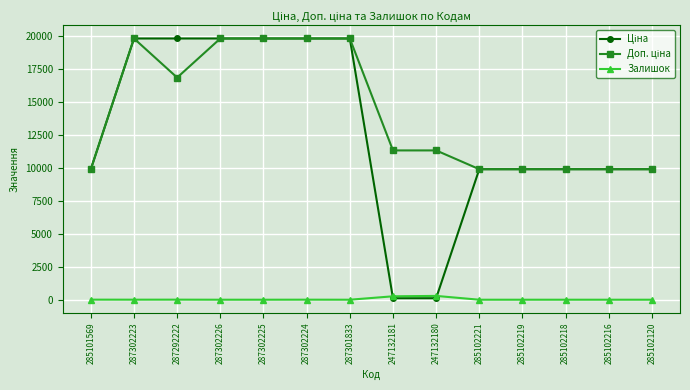

What is the total value across all series at 287302226?

39662.1